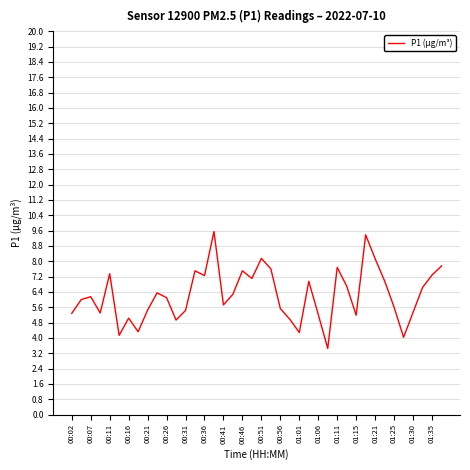

What is the minimum value shown in the chart?

3.5